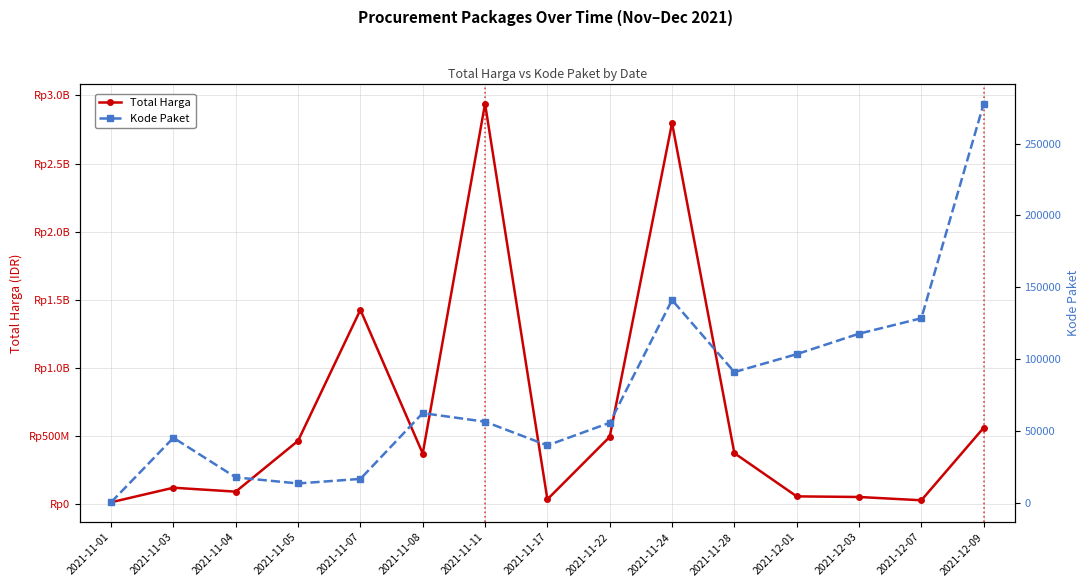

Reading right to left, what are all the values shown in this chart?

Total Harga: 2021-12-09=559971000	2021-12-07=27412000	2021-12-03=51601000	2021-12-01=56152800	2021-11-28=373404000	2021-11-24=2797326200	2021-11-22=493000000	2021-11-17=34292000	2021-11-11=2938963240	2021-11-08=370525800	2021-11-07=1425867900	2021-11-05=464002100	2021-11-04=90672075	2021-11-03=119661270	2021-11-01=12787500
Kode Paket: 2021-12-09=277693	2021-12-07=128516	2021-12-03=117783	2021-12-01=103541	2021-11-28=91101	2021-11-24=141173	2021-11-22=55826	2021-11-17=40112	2021-11-11=56587	2021-11-08=62557	2021-11-07=16823	2021-11-05=13652	2021-11-04=17879	2021-11-03=45399	2021-11-01=569